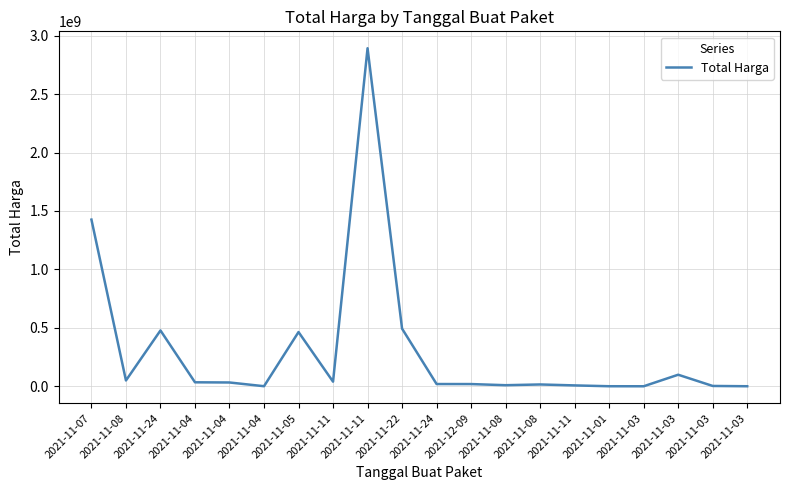

Where is the data nearest to the value 1446100000?

2021-11-07